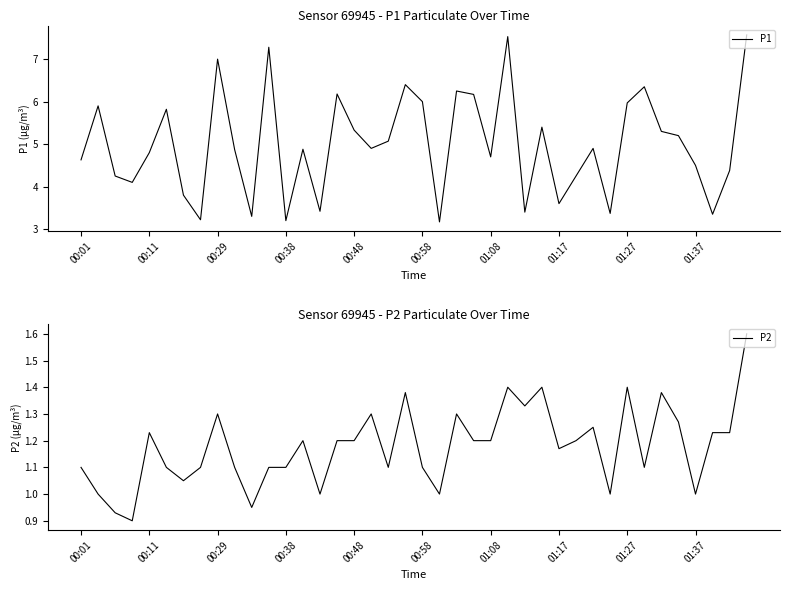

True or false: P1 and P2 intersect in this chart.

False